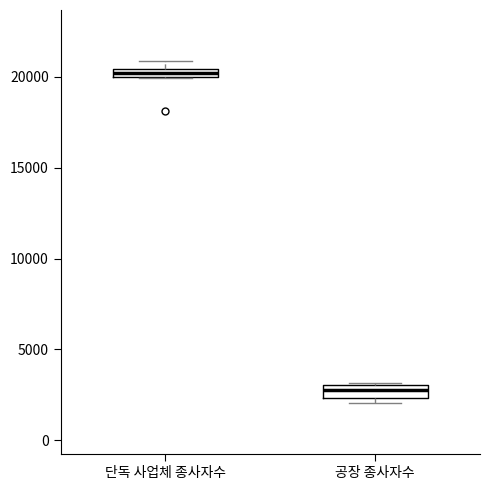

Where is the upper edge of the box for 공장 종사자수 on the y-axis? The values are not printed on the chart, so give them approximately, as read against the axis.

3000